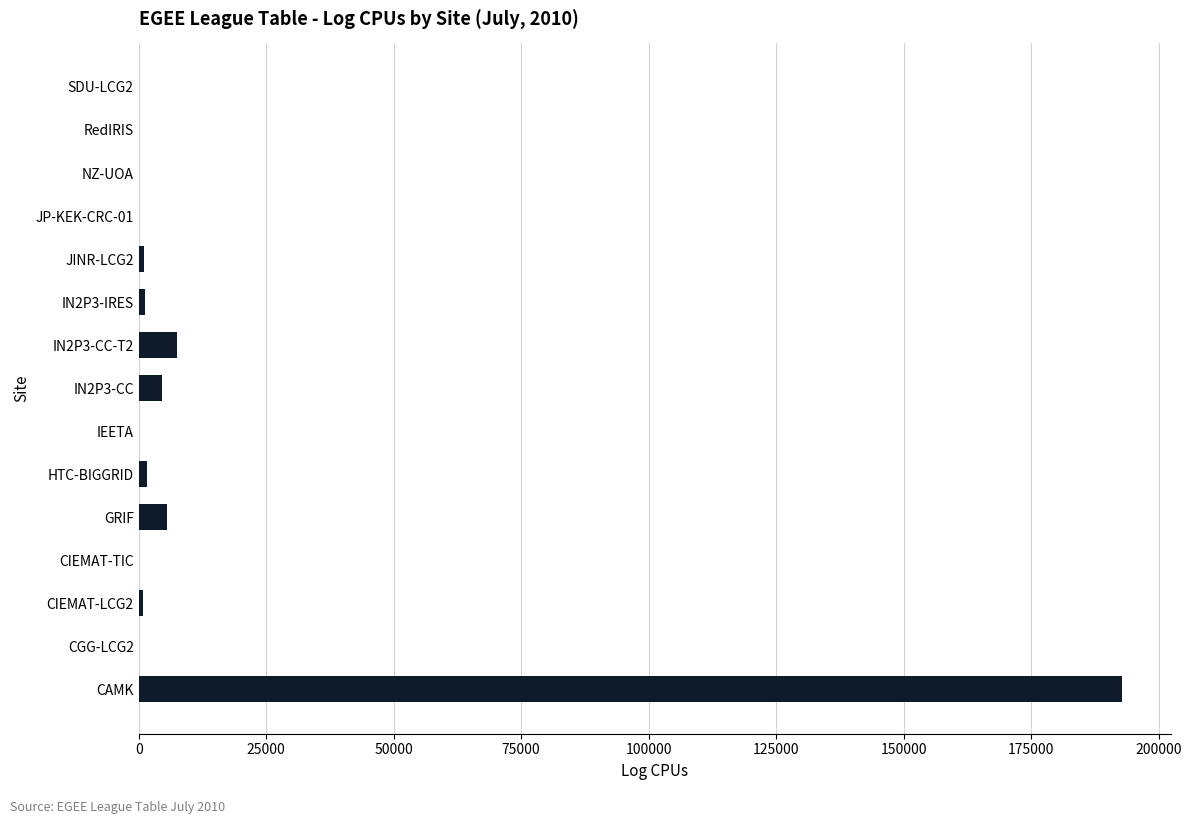

How many data points does each series have?

15